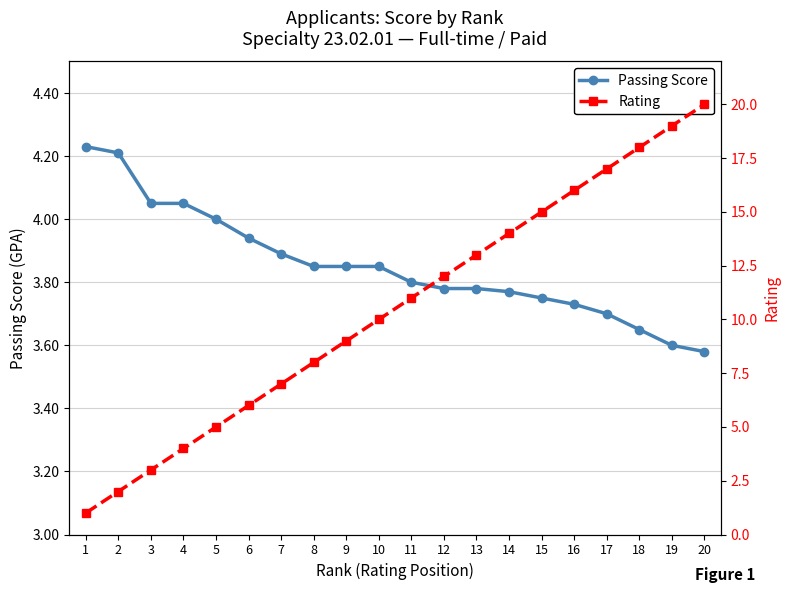

At which category is the sum across all series the highest?

20